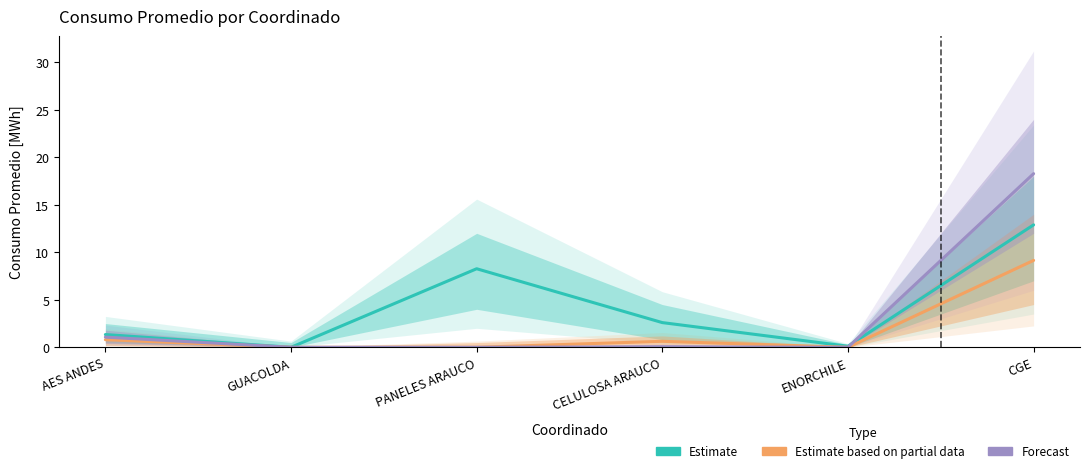

Reading left to right, list all the values displayed in this chart.

Consumo Promedio (Estimate): AES ANDES=1.3	GUACOLDA=0.0	PANELES ARAUCO=8.3	CELULOSA ARAUCO=2.6	ENORCHILE=0.1	CGE=12.9
Consumo Promedio (Partial): AES ANDES=0.8	GUACOLDA=0.0	PANELES ARAUCO=0.0	CELULOSA ARAUCO=0.6	ENORCHILE=0.0	CGE=9.2
Consumo Promedio (Forecast): AES ANDES=1.1	GUACOLDA=0.0	PANELES ARAUCO=0.0	CELULOSA ARAUCO=0.1	ENORCHILE=0.0	CGE=18.3